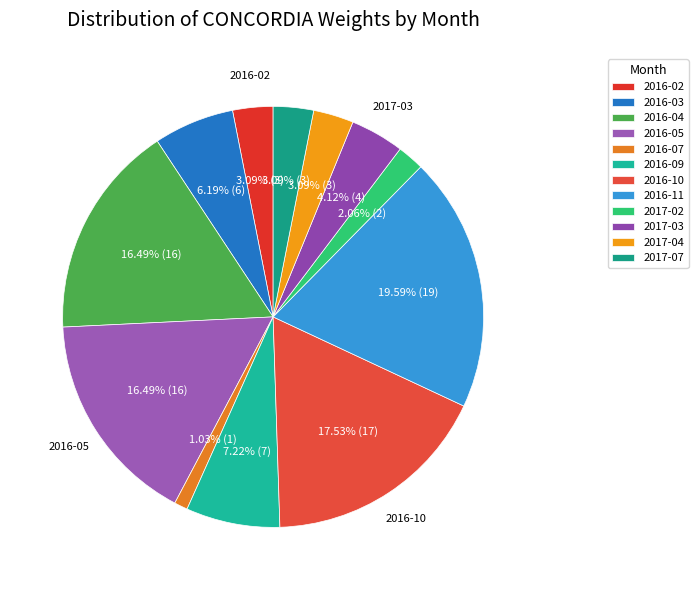

Is 2016-07 the majority of the pie?

No